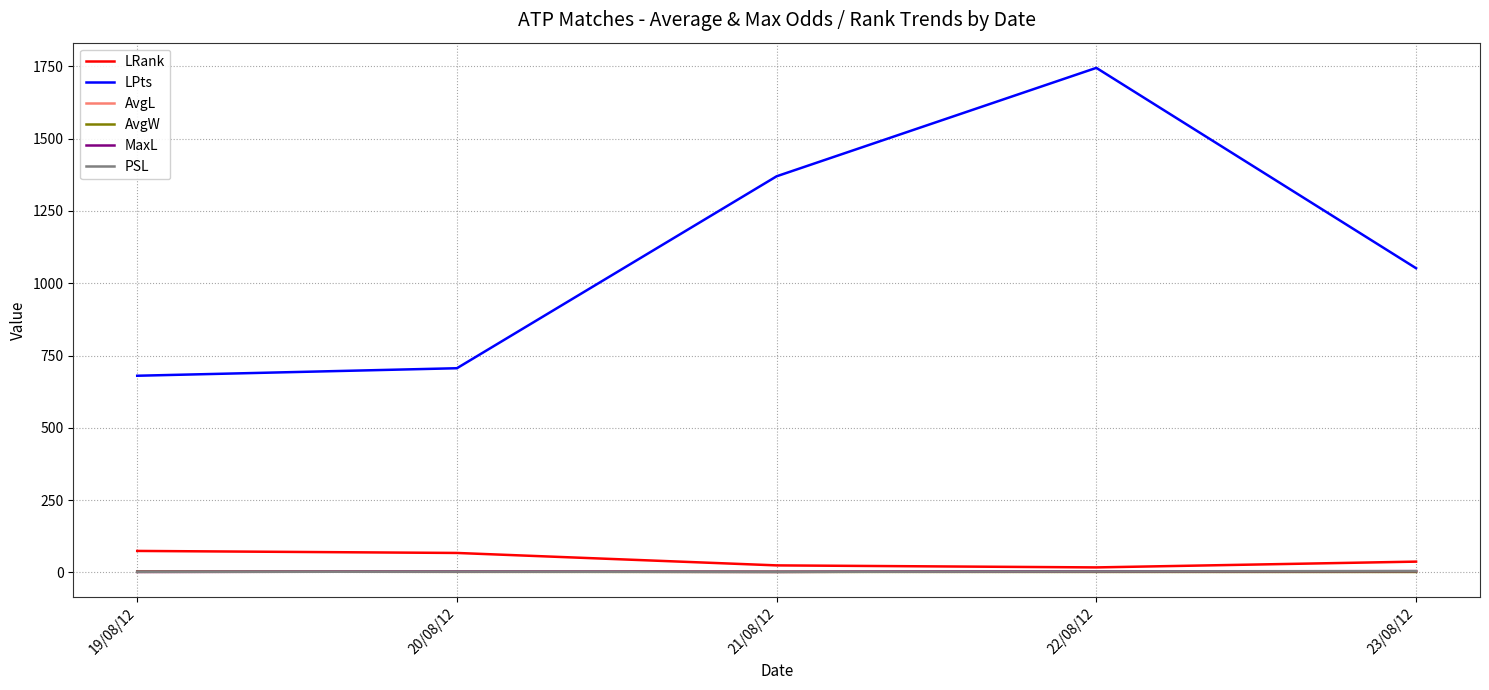

Which series has the widest spread of values?

LPts